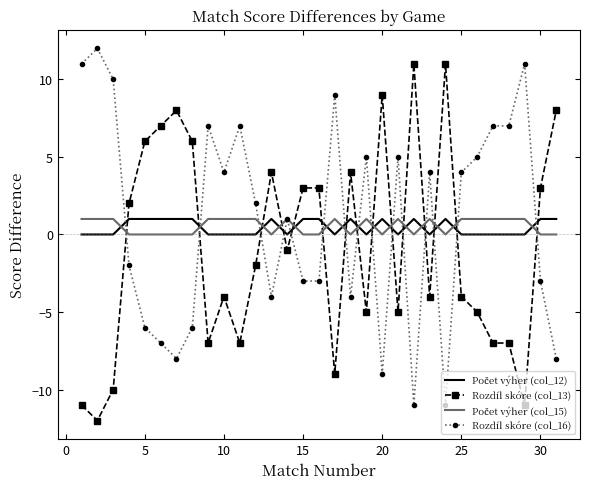

What is the highest value of the Rozdíl skóre (col_13) series?

11